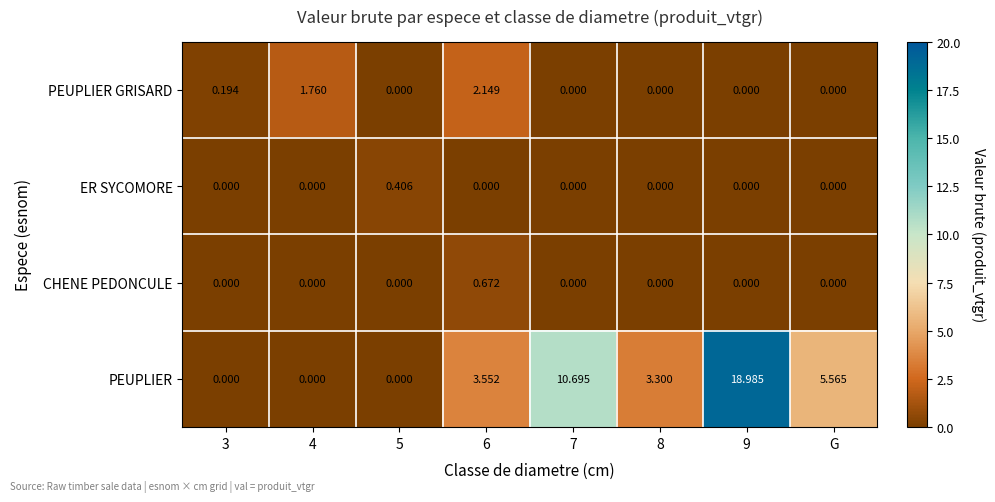

List the series in order of their peak value, highest first.

PEUPLIER, PEUPLIER GRISARD, CHENE PEDONCULE, ER SYCOMORE